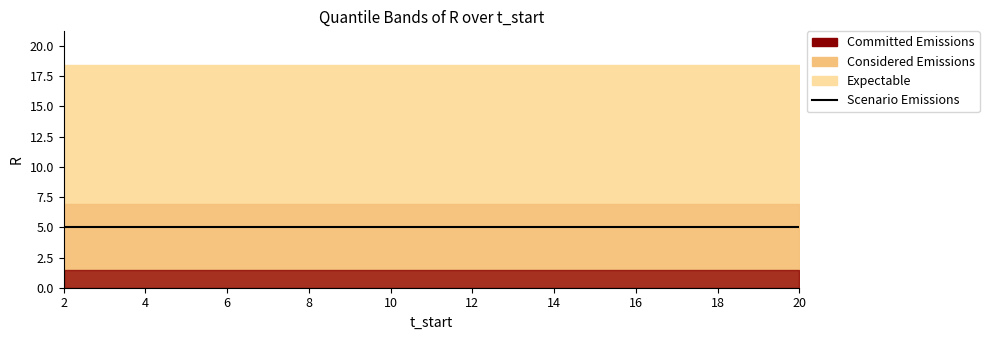

True or false: Quantile.0.975(R) and Mean(R) intersect in this chart.

False